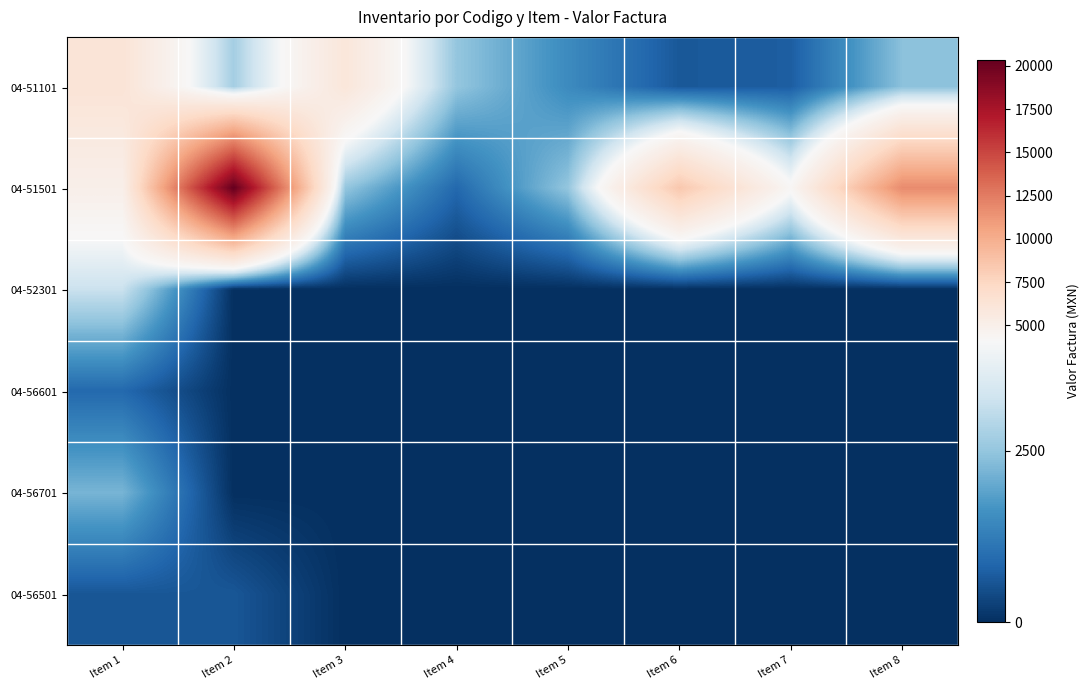

How many categories are shown in the chart?

8